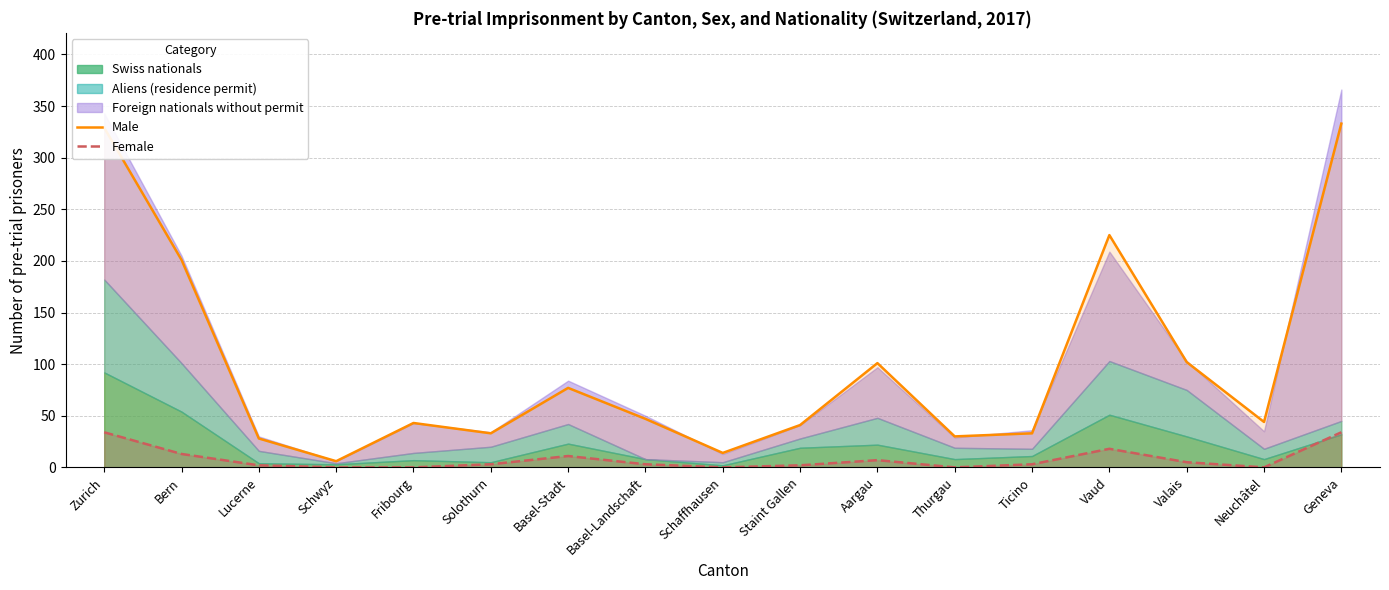

What is the label of the 2nd point from the left?

Bern